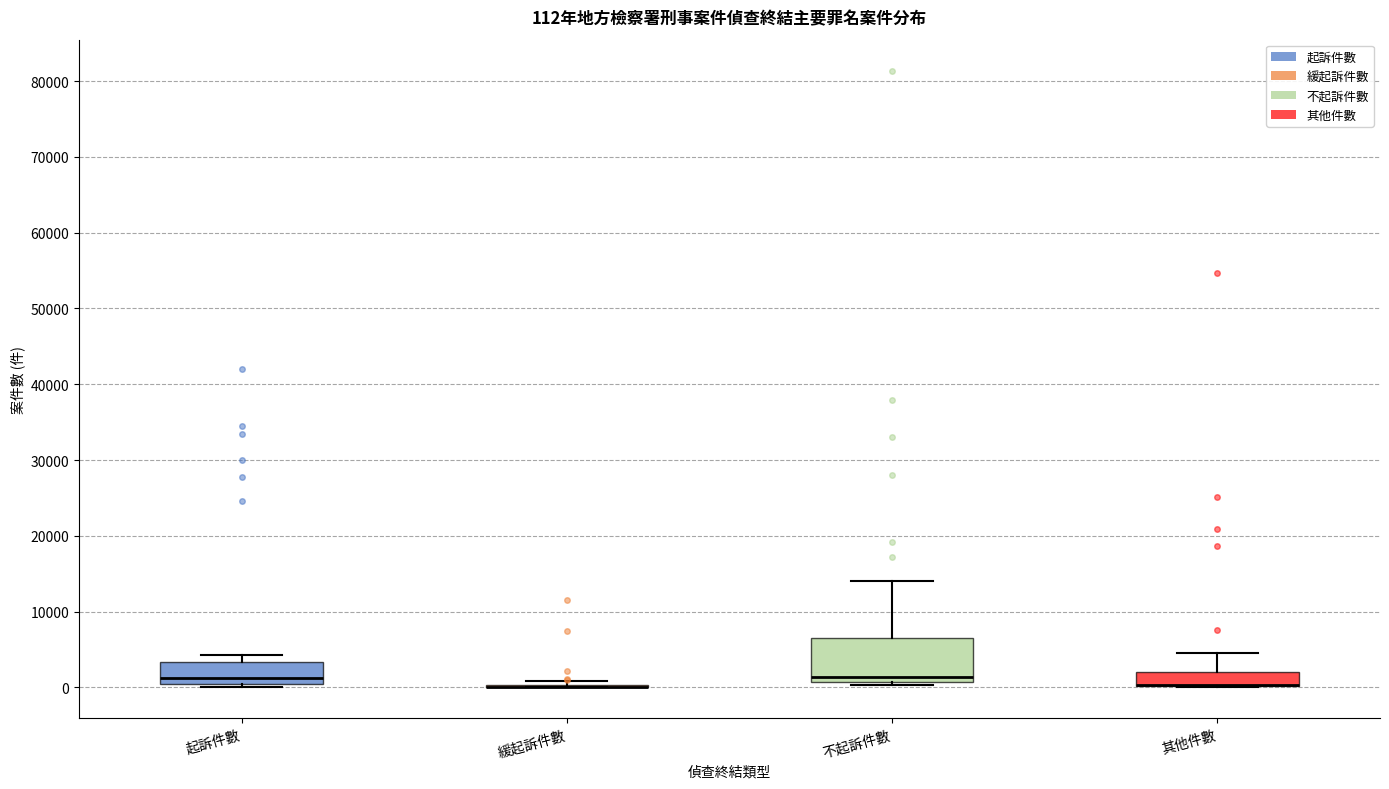

Which box is the tallest, from its lower edge to its upper edge?

不起訴件數